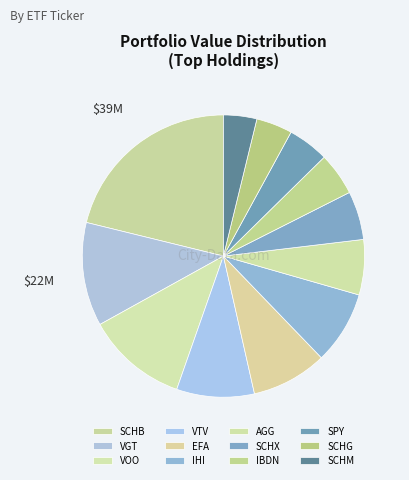

How many segments does this pie chart have?

12